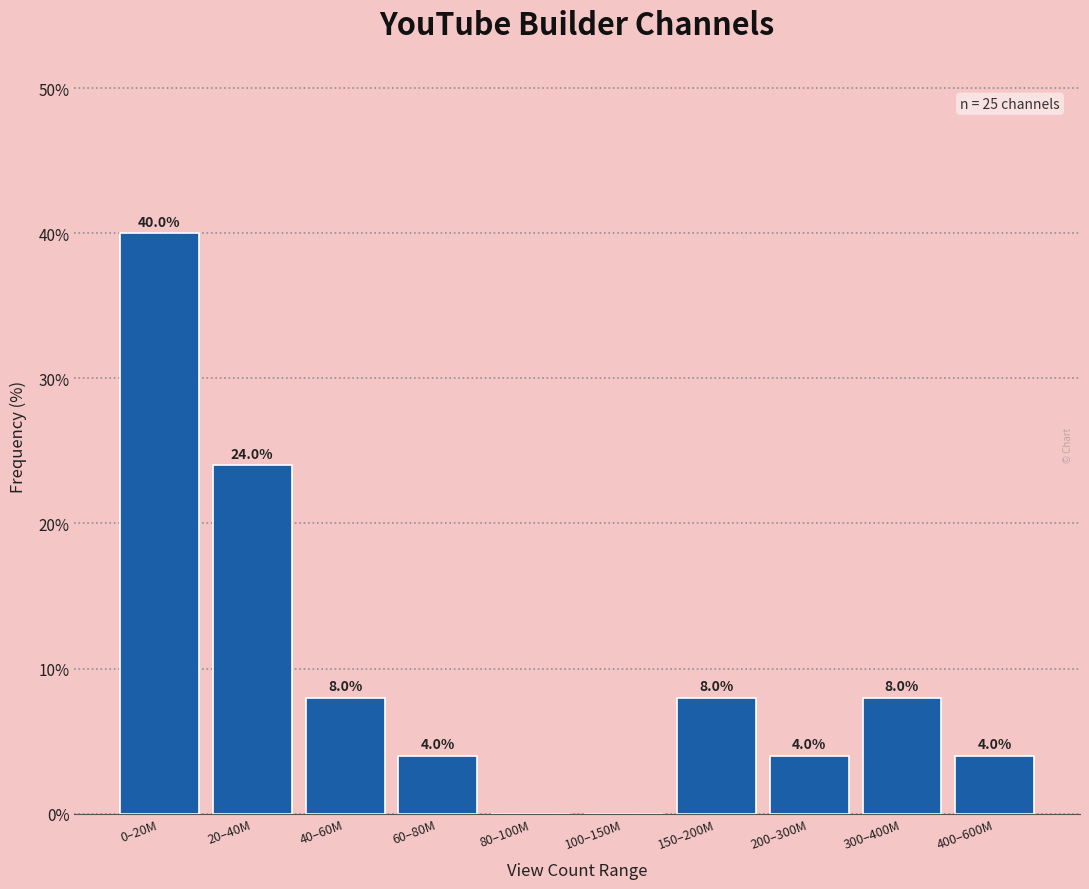

Reading left to right, list all the values displayed in this chart.

0–20M=40	20–40M=24	40–60M=8	60–80M=4	80–100M=0	100–150M=0	150–200M=8	200–300M=4	300–400M=8	400–600M=4